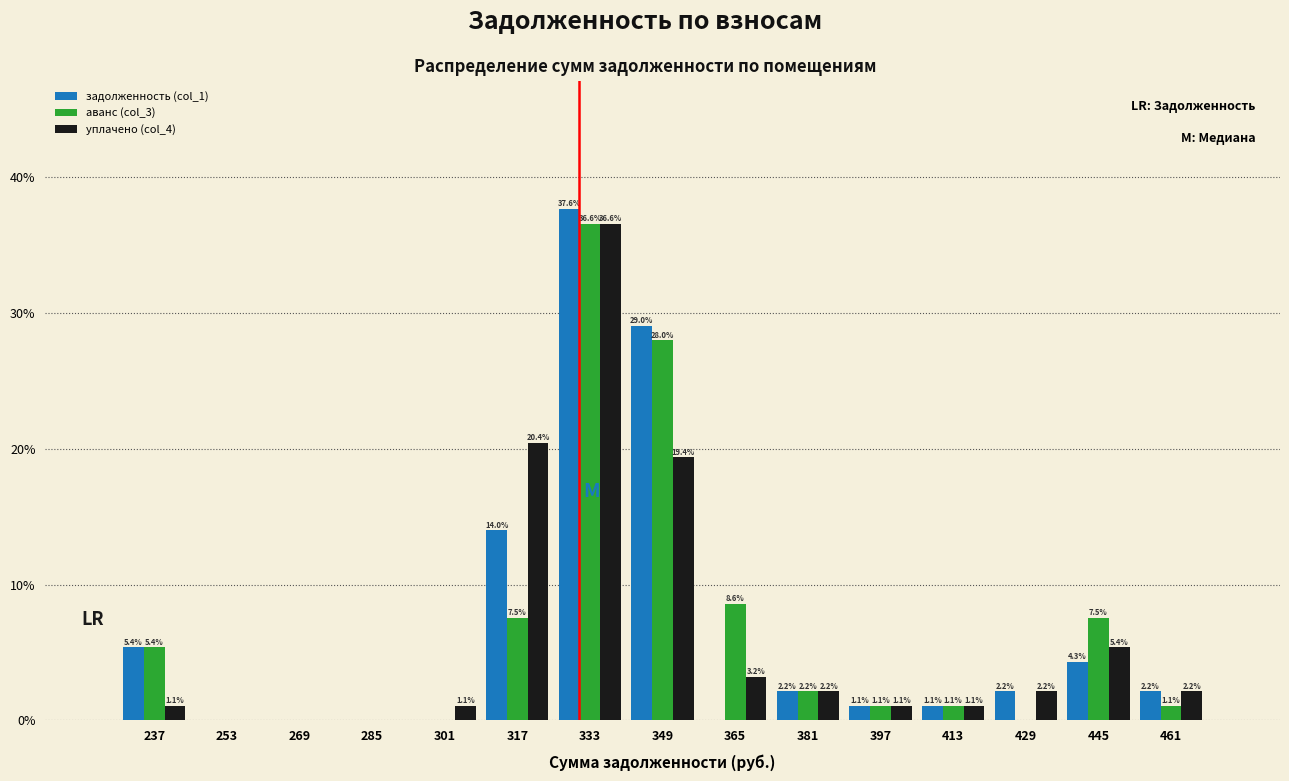

In the аванс (col_3) series, which range on the x-axis has the tallest bar?

326 to 342